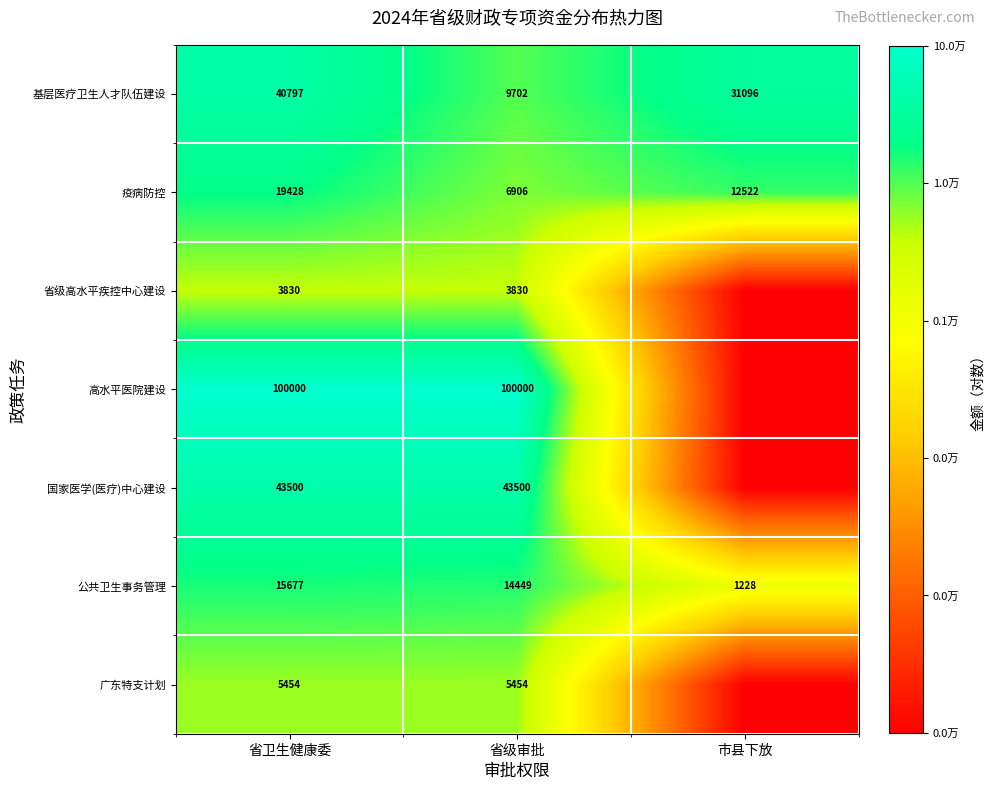

At which category is the sum across all series the highest?

省卫生健康委